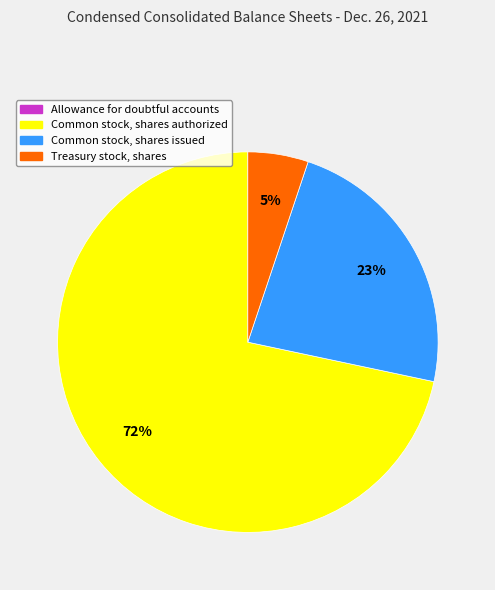

Is it true that Common stock, shares issued is 23% of the pie?

True